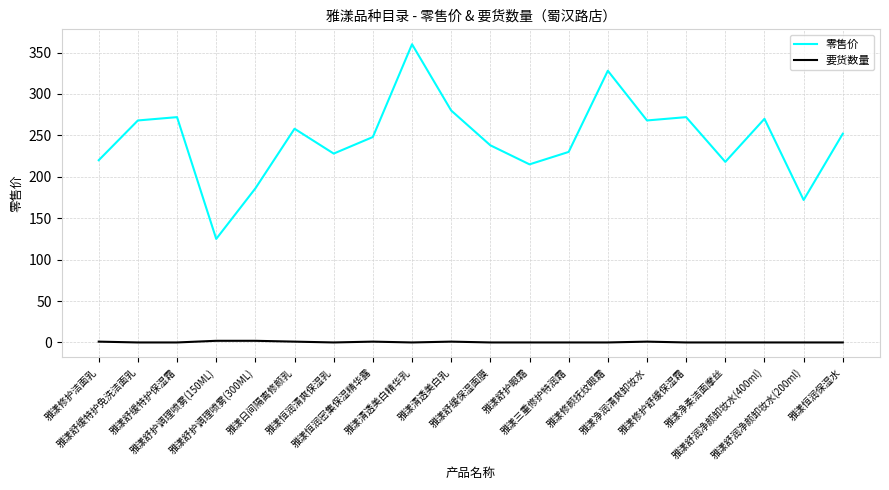

What is the difference between the maximum and minimum values in the 零售价 series?

235